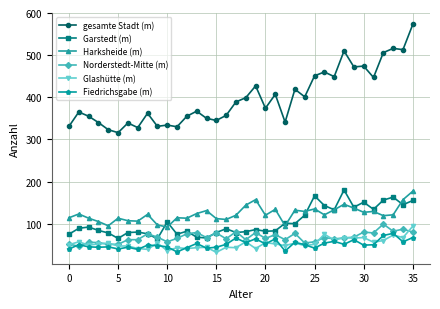

True or false: Fiedrichsgabe (m) and gesamte Stadt (m) cross at least once.

False